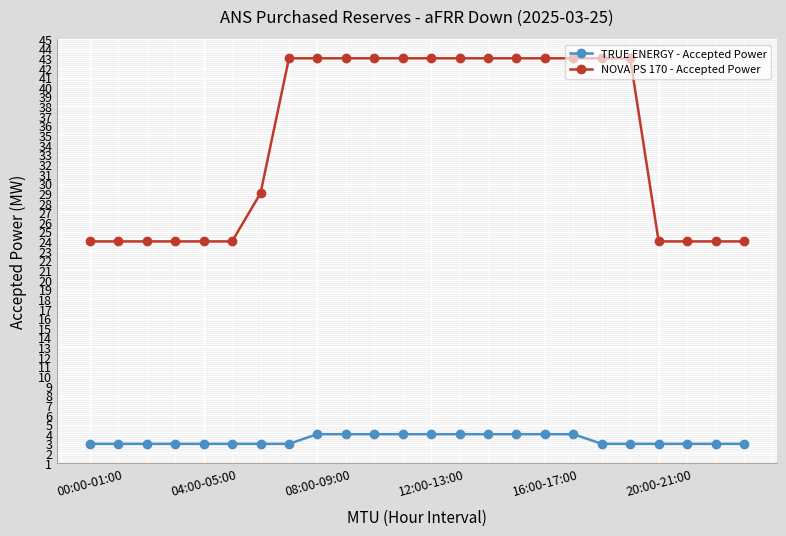

What is the sum of all TRUE ENERGY - Accepted Power values?

82